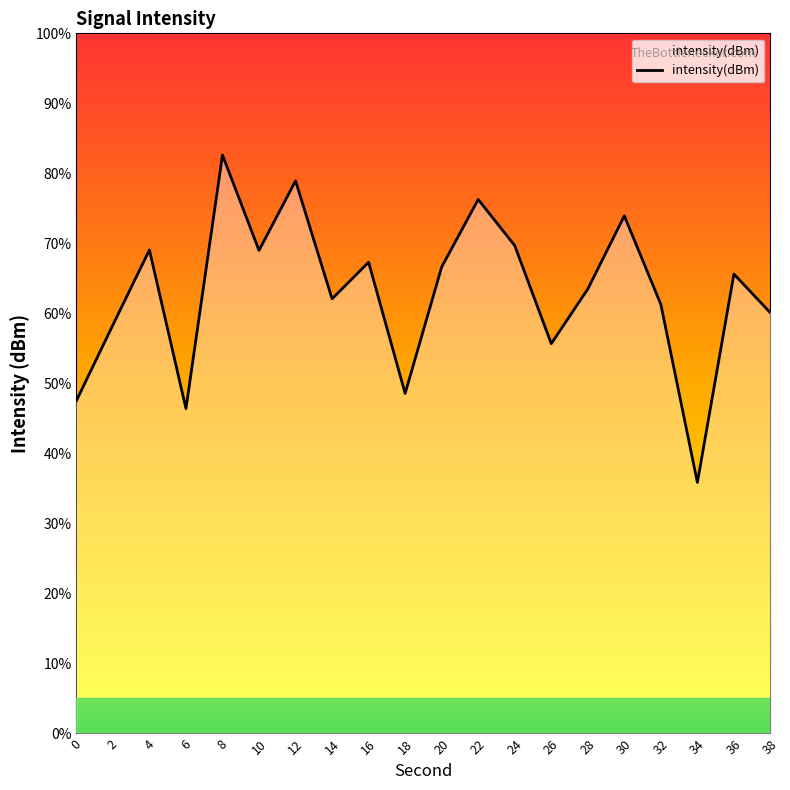

What is the difference between the values at 16 and 18?

18.7